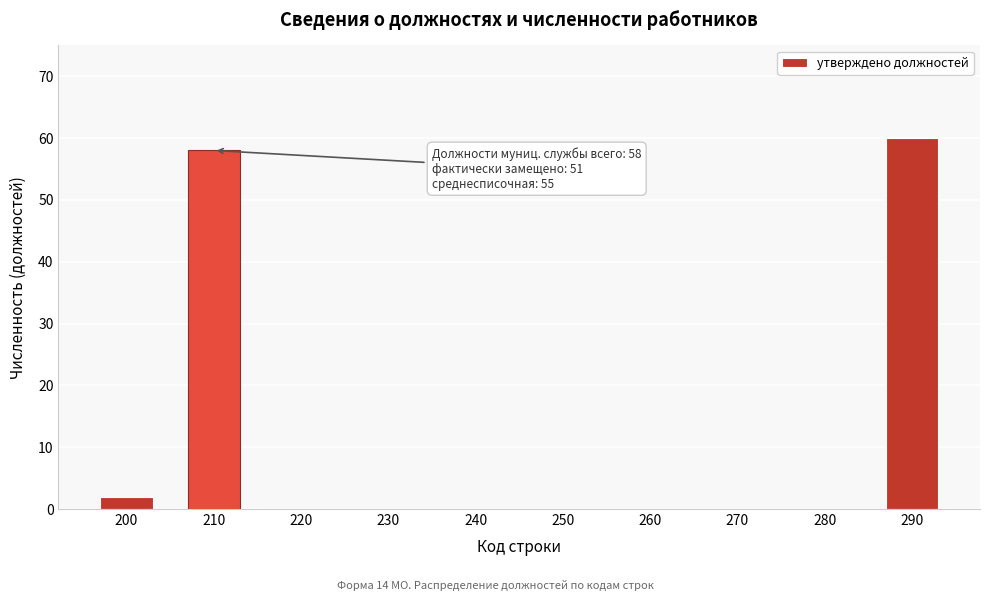

Reading left to right, extract all data points from this chart.

200=2	210=58	220=0	230=0	240=0	250=0	260=0	270=0	280=0	290=60